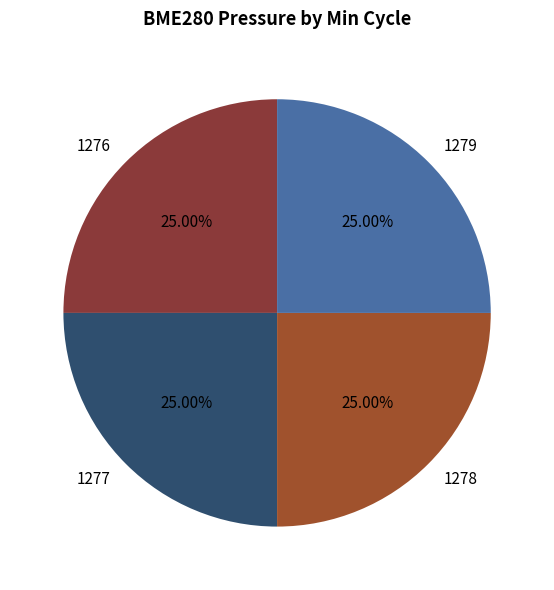

Is 1278 the majority of the pie?

No